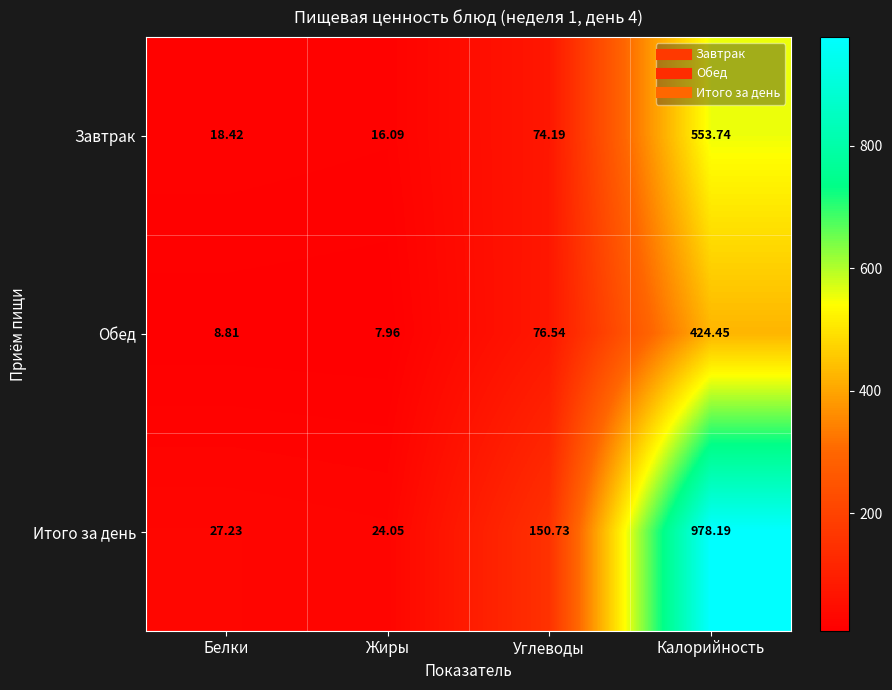

Which series changed the most between Жиры and Калорийность?

Итого за день